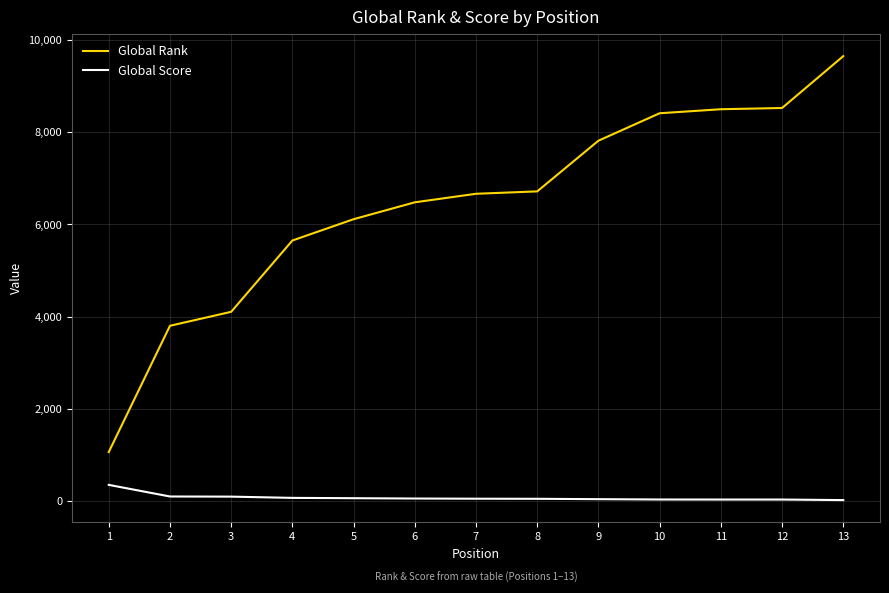

Which series has the largest total across all categories?

Global Rank